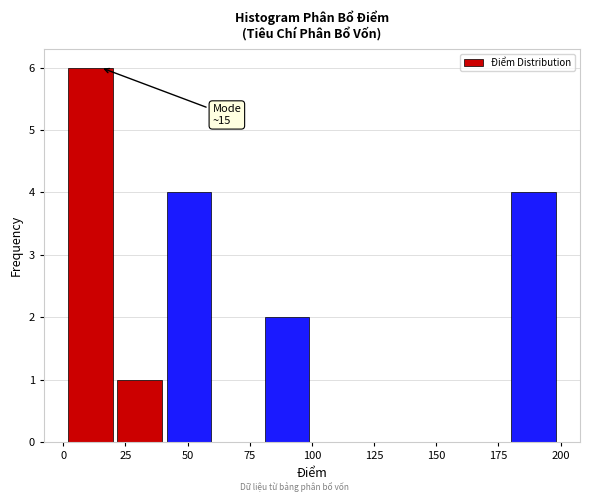

Read against the x-axis, roughly where is the centre of the tallest bar?

10